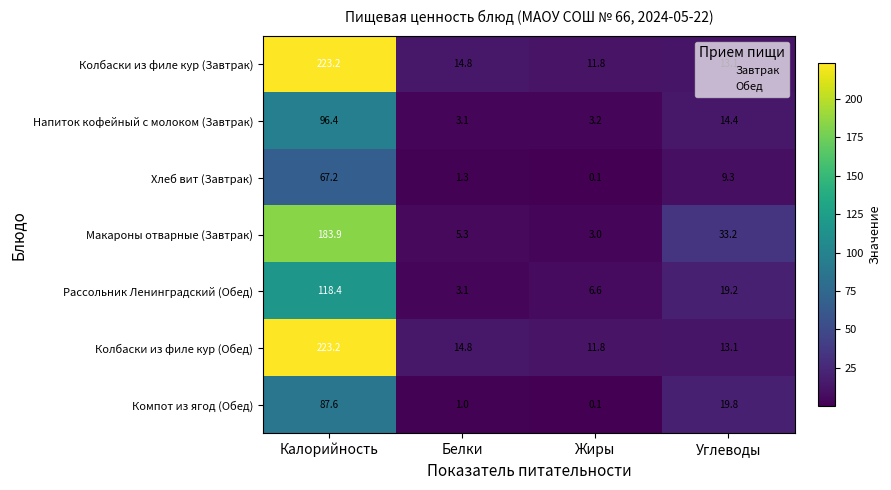

At which label does Макароны отварные (Завтрак) first exceed 33?

Калорийность